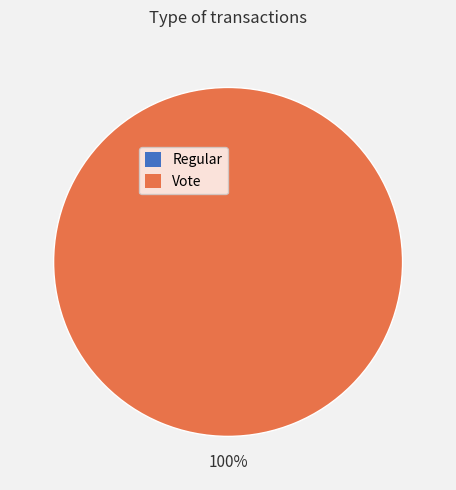

To the nearest percent, what is the average slice percentage?

50%